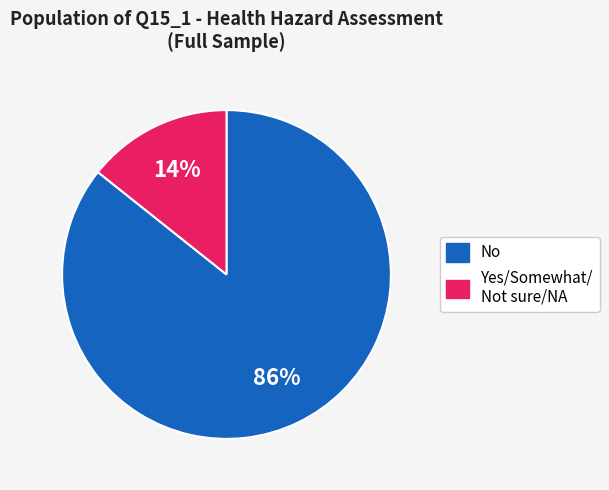

Does any single category account for the majority?

Yes